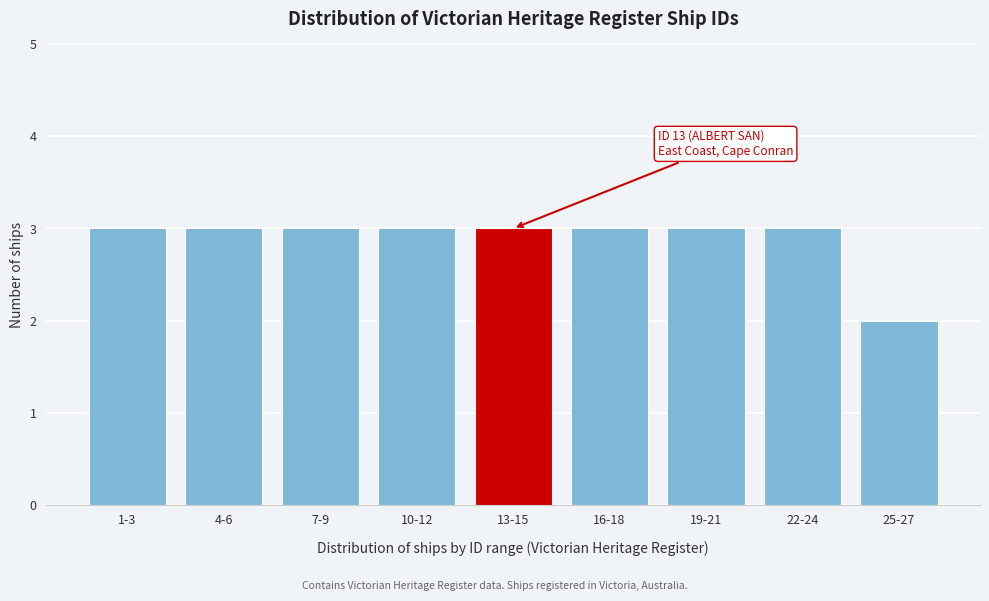

Reading left to right, extract all data points from this chart.

3	3	3	3	3	3	3	3	2